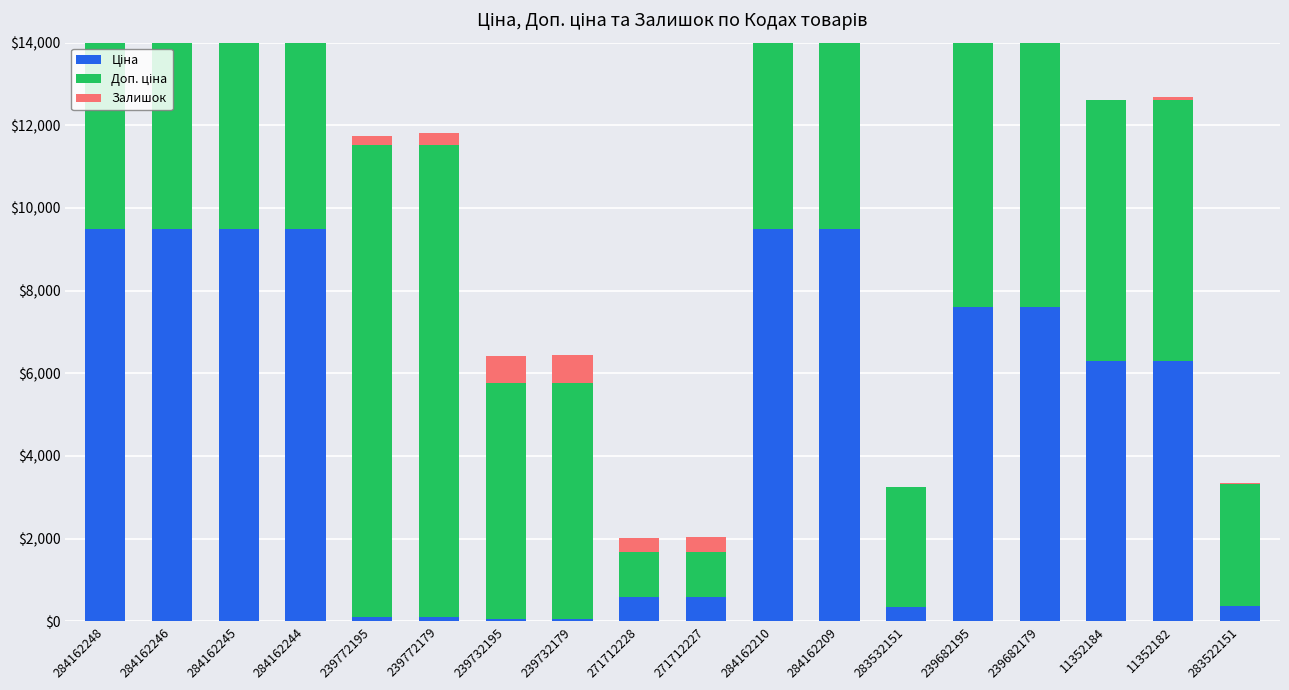

What is the sum of all Ціна values?

86942.4